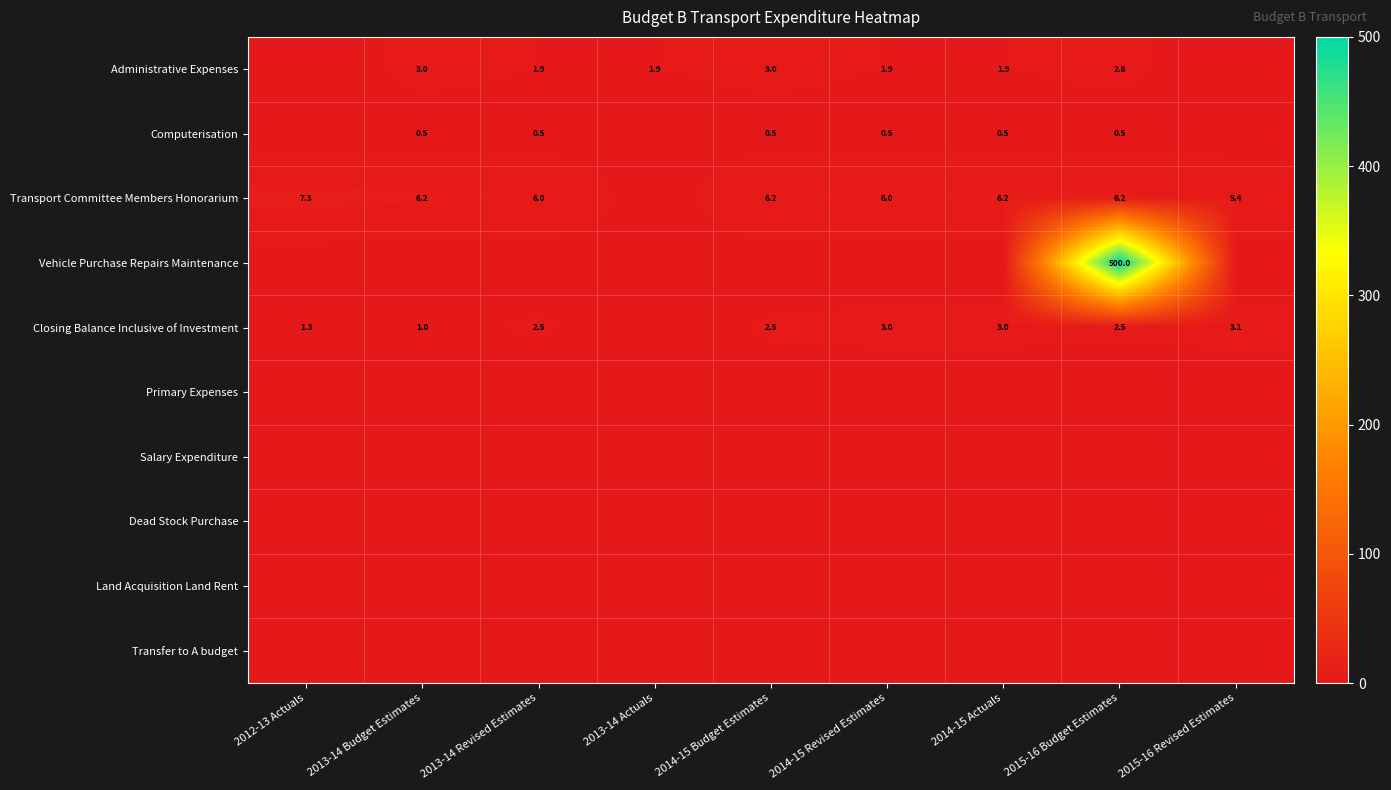

The value of Closing Balance Inclusive of Investment at 2015-16 Revised Estimates is 3.1. True or false?

True